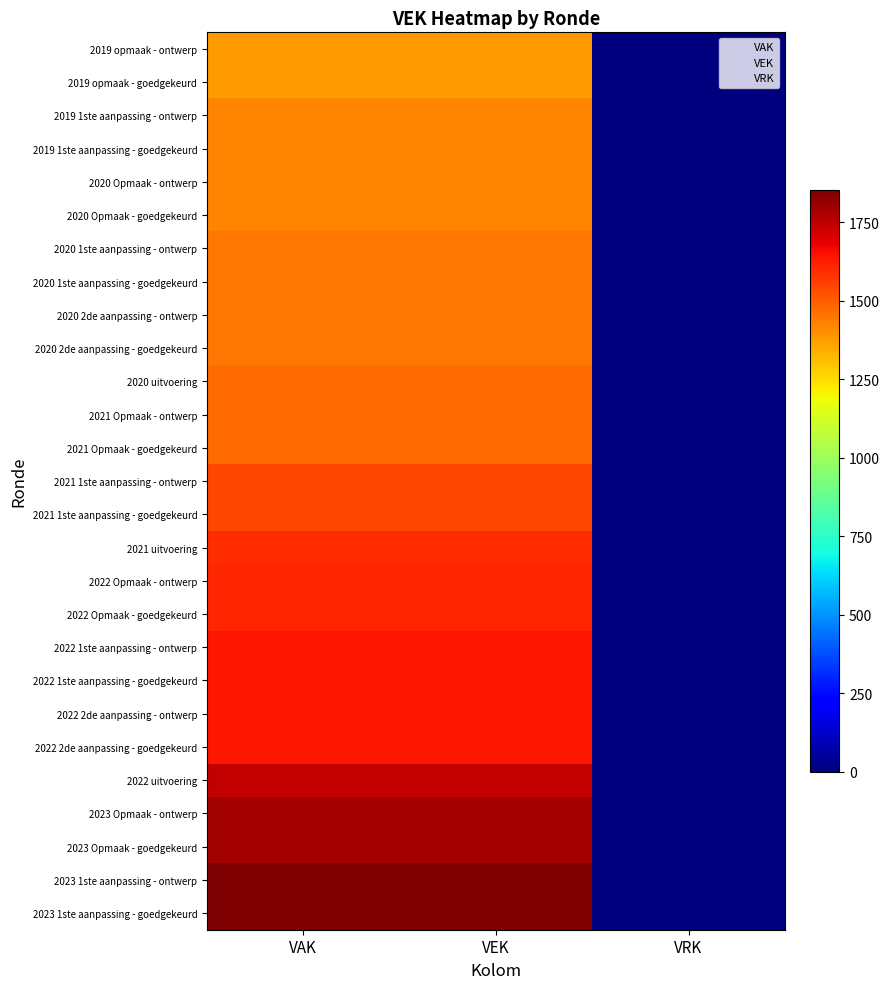

What is the difference between the maximum and minimum values in the 2022 Opmaak - ontwerp series?

1638